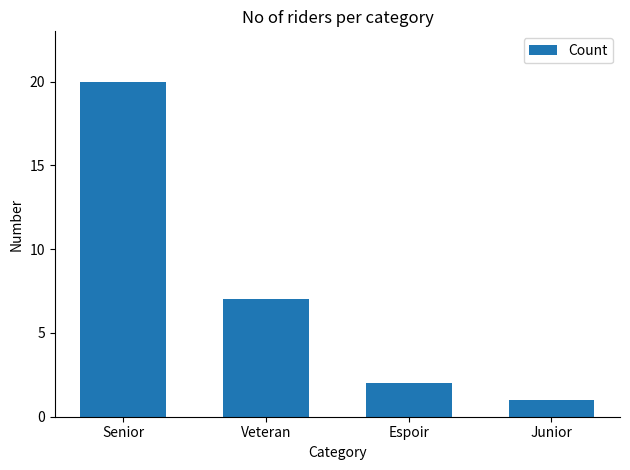

Between Junior and Veteran, which is larger?

Veteran